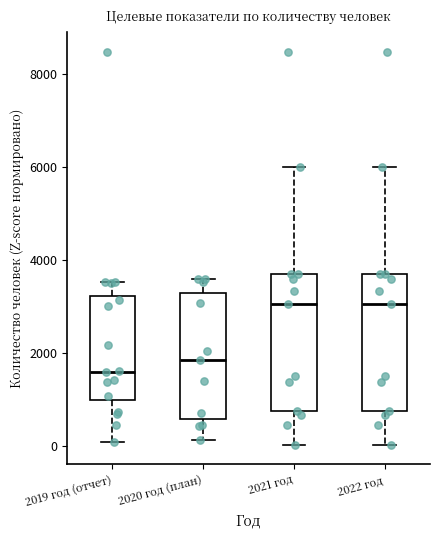

Reading left to right, read every box against the y-axis: the position of its median line, the range the box covers, and the ends of its whiskers. The values are not printed on the chart, so give them approximately, as read against the axis.

2019 год (отчет): median 1600, box 1000 to 3200, whiskers 0 to 3600
2020 год (план): median 1800, box 600 to 3200, whiskers 200 to 3600
2021 год: median 3000, box 800 to 3600, whiskers 0 to 6000
2022 год: median 3000, box 800 to 3600, whiskers 0 to 6000